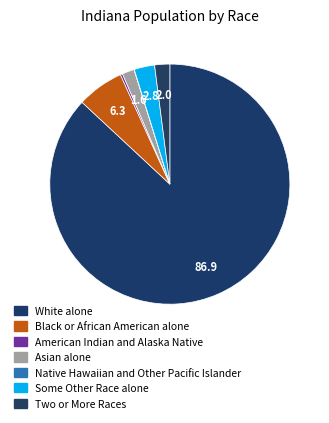

Does Black or African American alone account for over 50% of the chart?

No